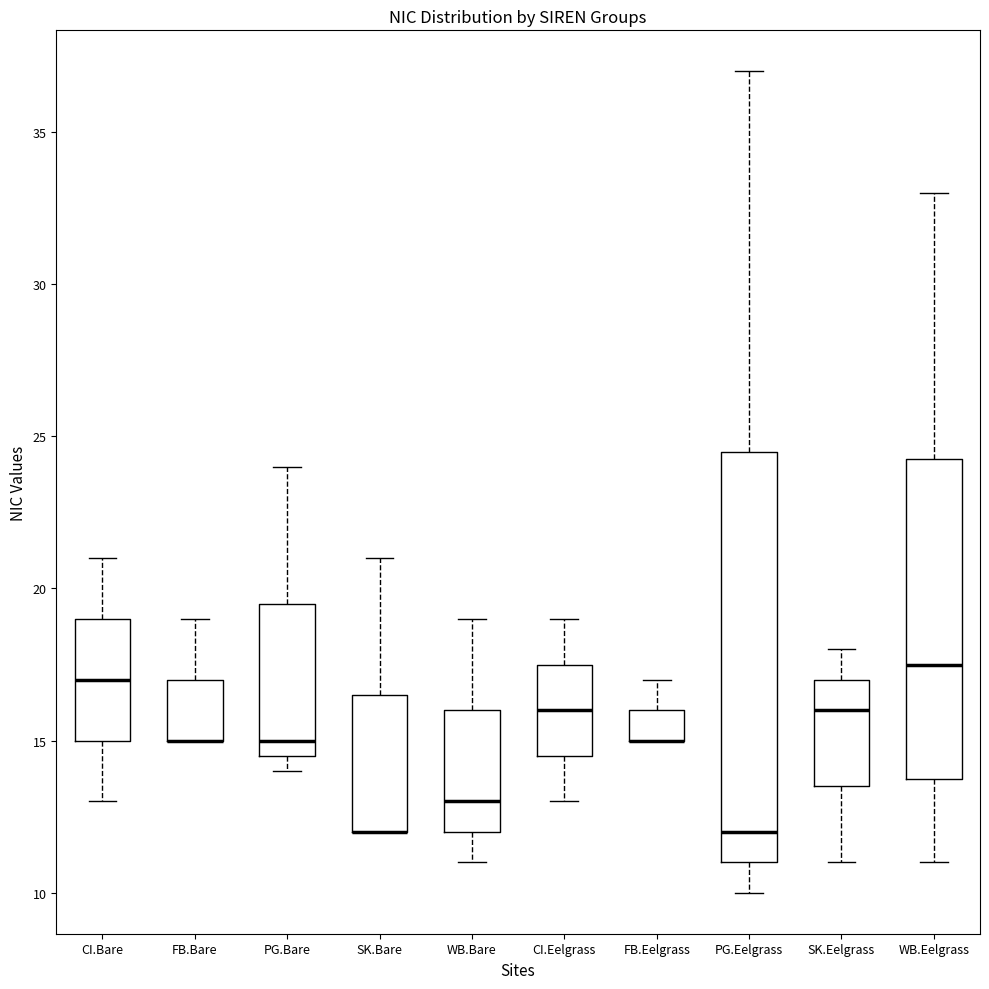

Reading left to right, transcribe this box plot: for each box, give where its median line is, the range the box spans, and where its two whiskers end, as read against the y-axis. The values are not printed on the chart, so give them approximately, as read against the axis.

CI.Bare: median 17.0, box 15.0 to 19.0, whiskers 13.0 to 21.0
FB.Bare: median 15.0 (drawn on the box's lower edge), box 15.0 to 17.0, whiskers 15.0 to 19.0
PG.Bare: median 15.0, box 14.5 to 19.5, whiskers 14.0 to 24.0
SK.Bare: median 12.0 (drawn on the box's lower edge), box 12.0 to 16.5, whiskers 12.0 to 21.0
WB.Bare: median 13.0, box 12.0 to 16.0, whiskers 11.0 to 19.0
CI.Eelgrass: median 16.0, box 14.5 to 17.5, whiskers 13.0 to 19.0
FB.Eelgrass: median 15.0 (drawn on the box's lower edge), box 15.0 to 16.0, whiskers 15.0 to 17.0
PG.Eelgrass: median 12.0, box 11.0 to 24.5, whiskers 10.0 to 37.0
SK.Eelgrass: median 16.0, box 13.5 to 17.0, whiskers 11.0 to 18.0
WB.Eelgrass: median 17.5, box 14.0 to 24.5, whiskers 11.0 to 33.0